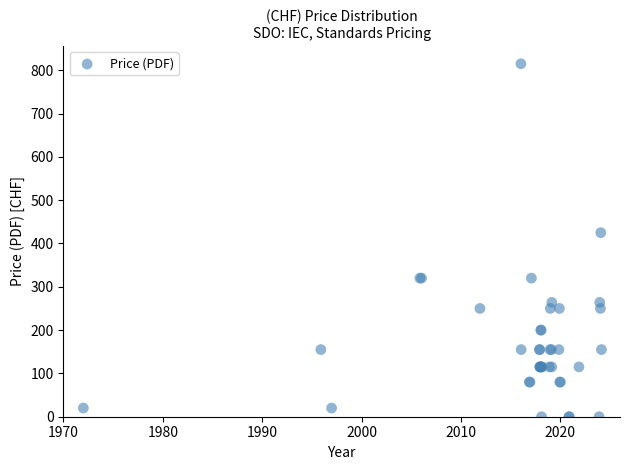

What Y value in the scatter plot is closest to 407?

425